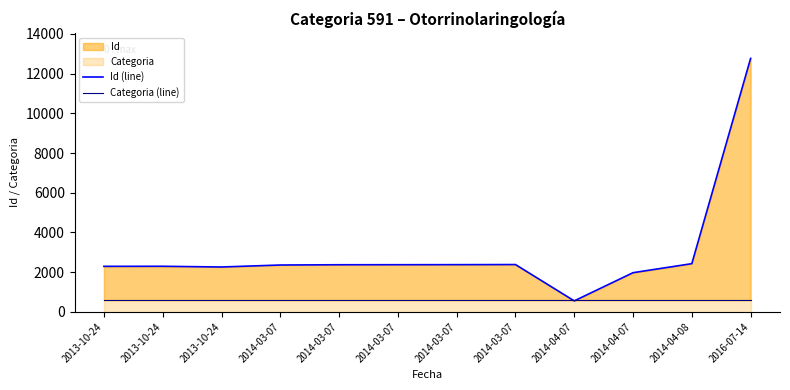

The Categoria (line) series shows 376 at 2014-04-07. True or false?

False